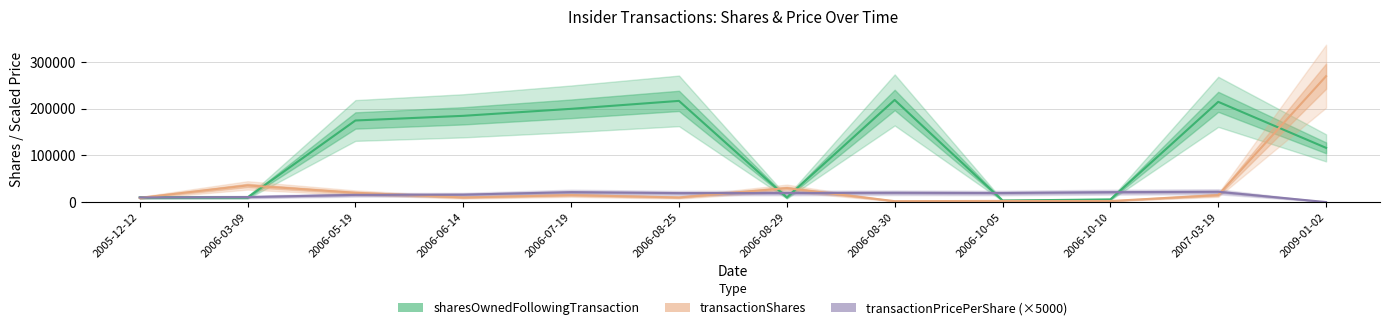

Between 2005-12-12 and 2006-08-25, which is larger?

2006-08-25